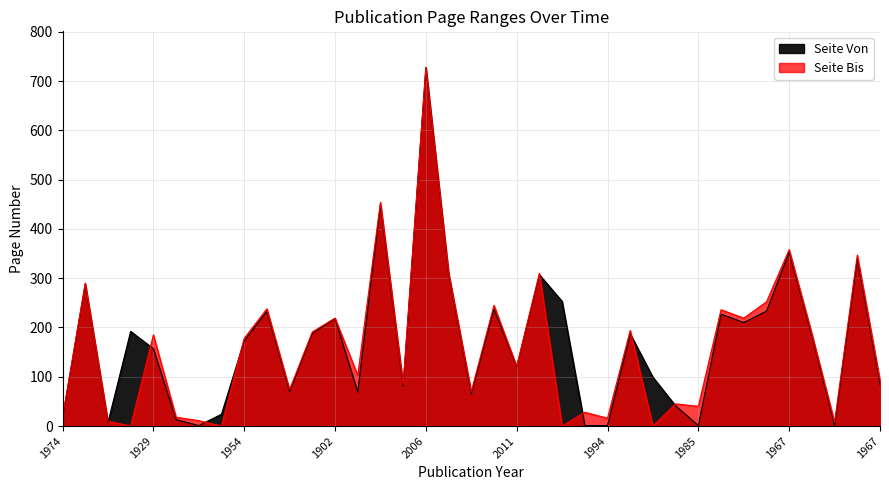

Which series changed the most between 1966 and 1961?

Seite Bis